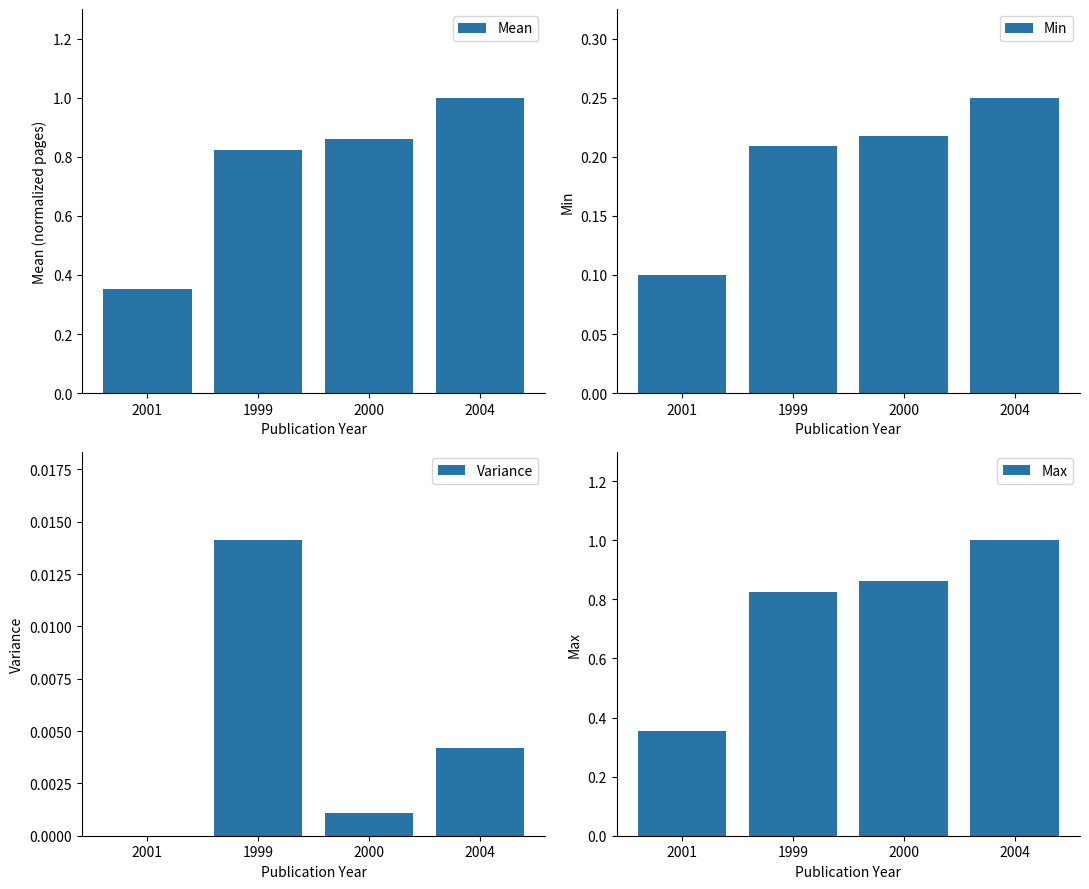

What is the difference between the Mean values at 2004 and 2001?

0.6